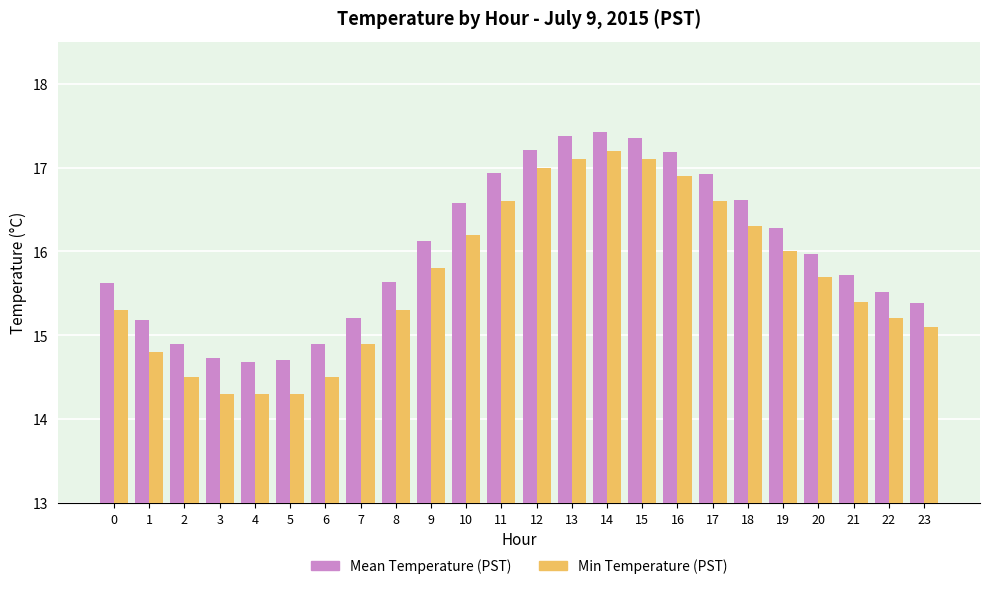

Is it true that Min Temperature (PST) equals 6.9 at 11?

False